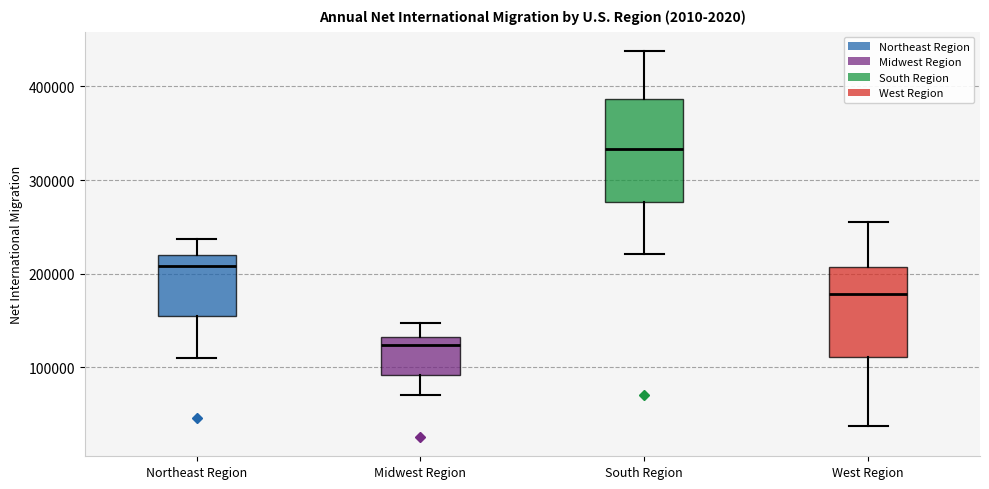

Where does the lower whisker of the box for Midwest Region end on the y-axis? The values are not printed on the chart, so give them approximately, as read against the axis.

70000